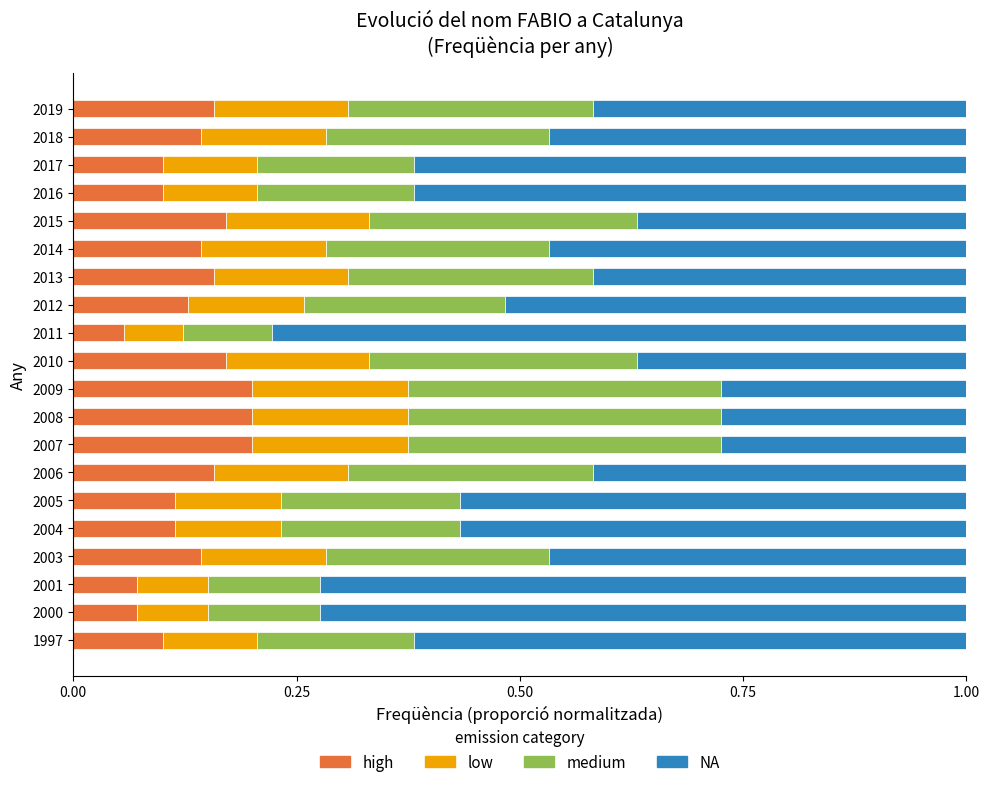

What is the total value across all series at 2013?

1.0